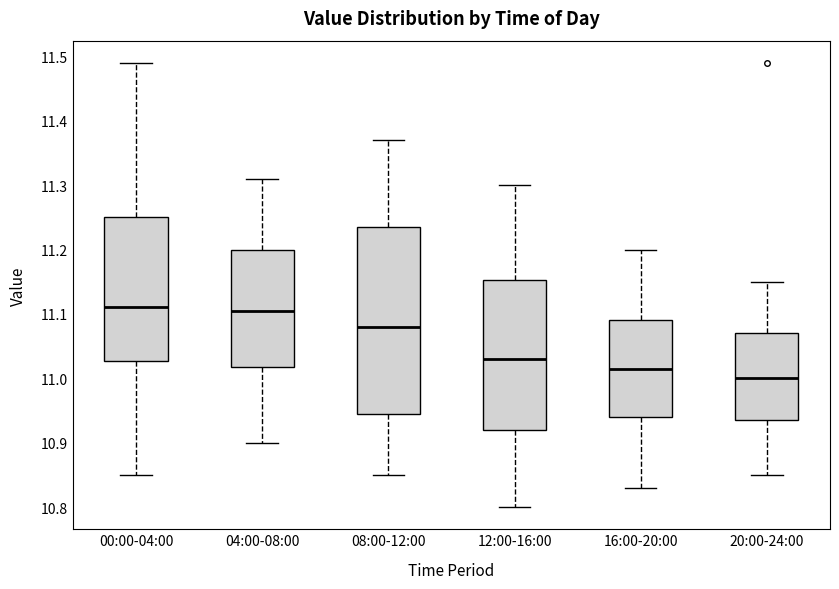

Which box's median line is the lowest?

20:00-24:00